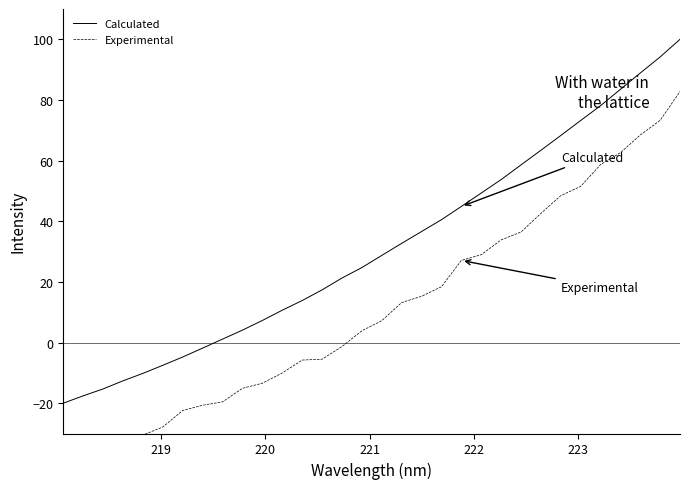

Rank the series by their maximum value, from lowest to highest.

Experimental, Calculated